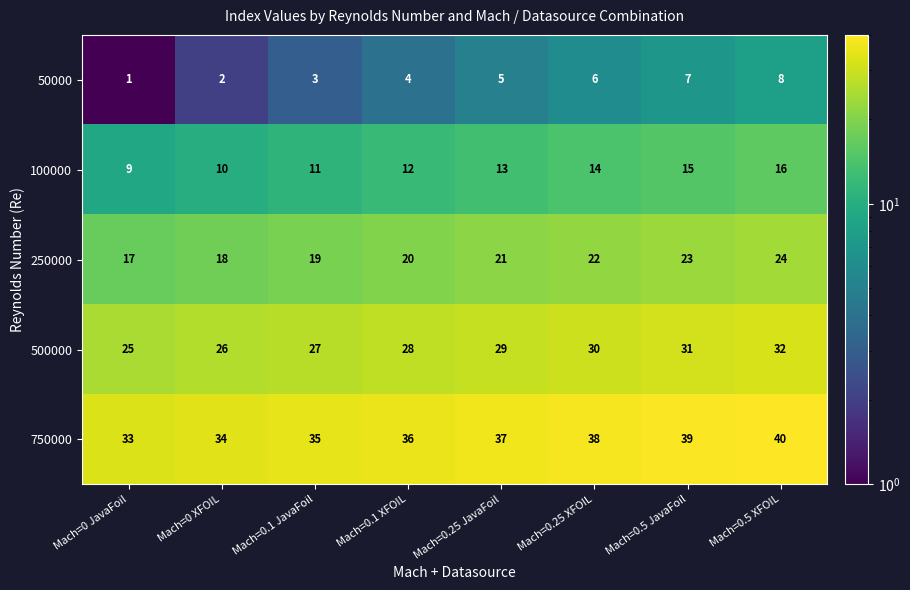

Is the value of 500000 at Mach=0.25 XFOIL greater than the value of 250000 at Mach=0 XFOIL?

Yes